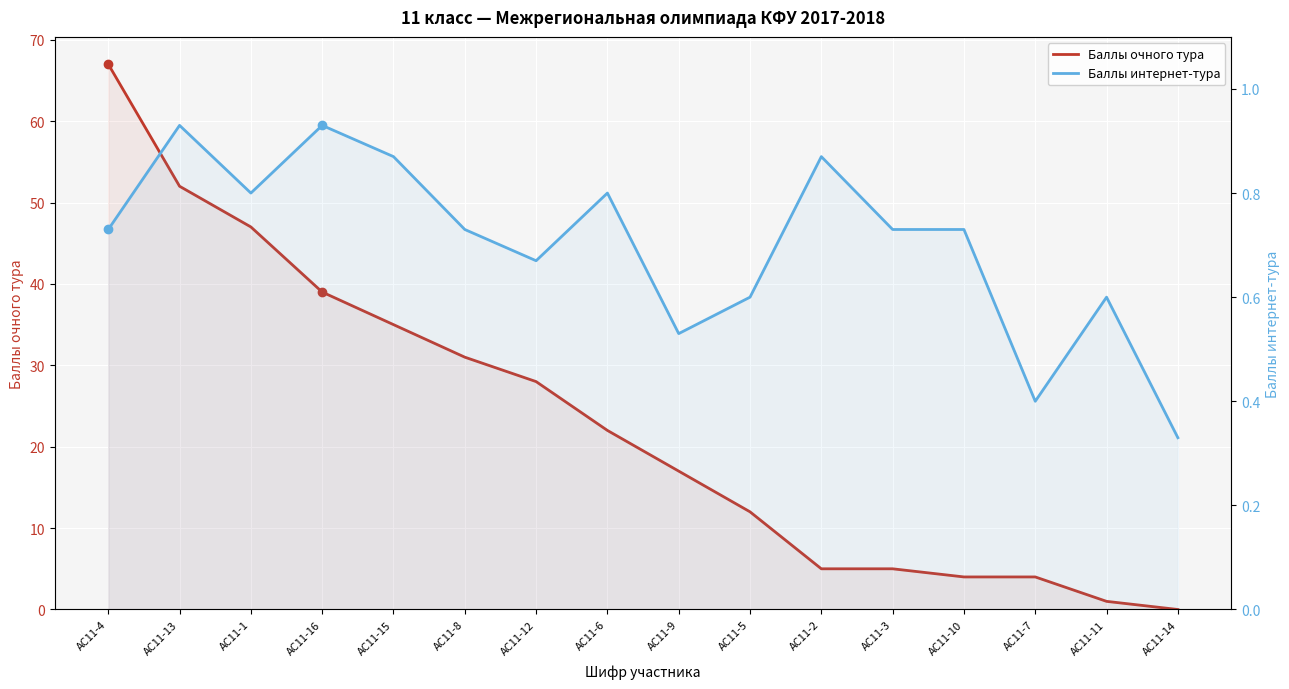

List the series in order of their peak value, highest first.

Баллы очного тура, Баллы интернет-тура